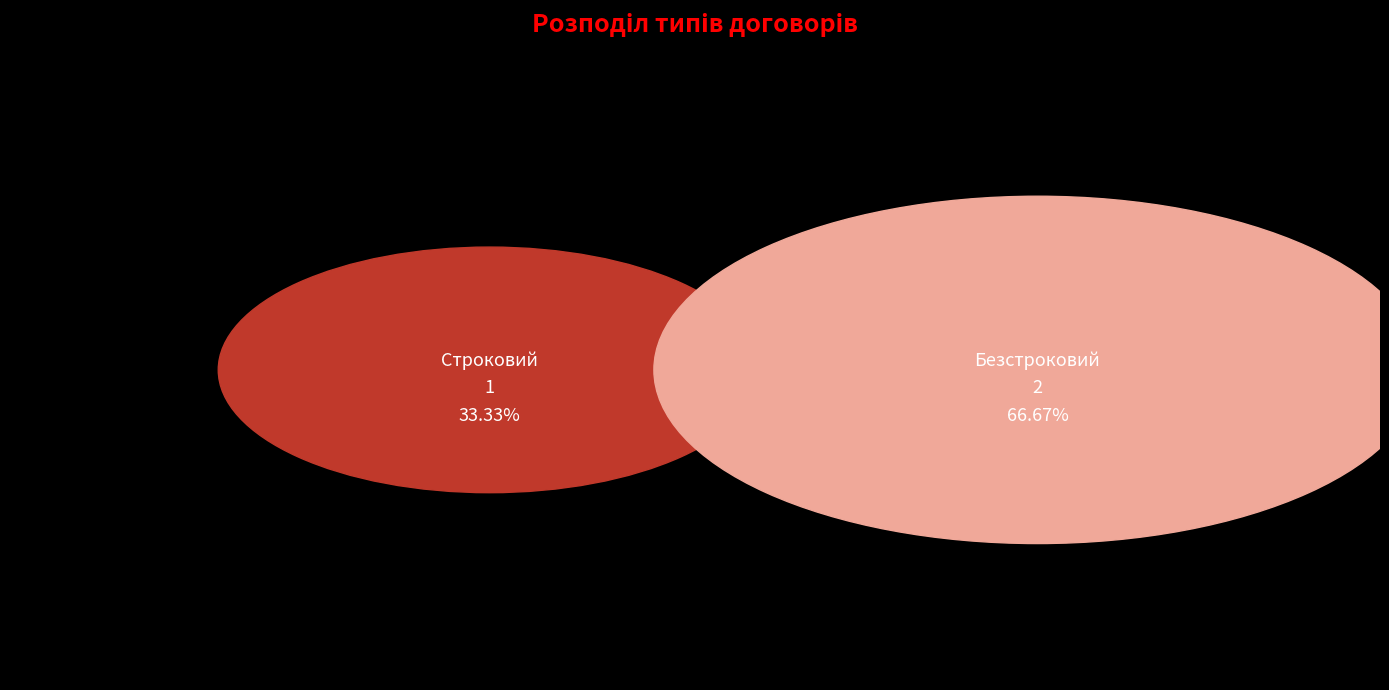

The Строковий slice represents 33% of the pie. True or false?

True